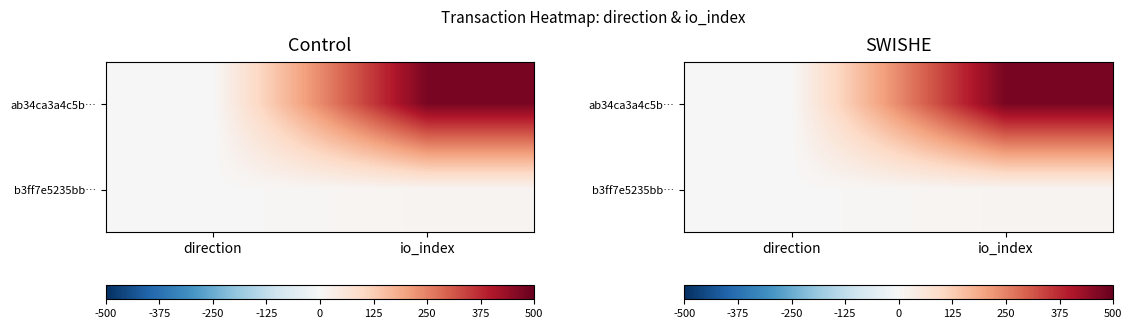

Rank the series by their average value, from highest to lowest.

ab34ca3a4c5b…, b3ff7e5235bb…